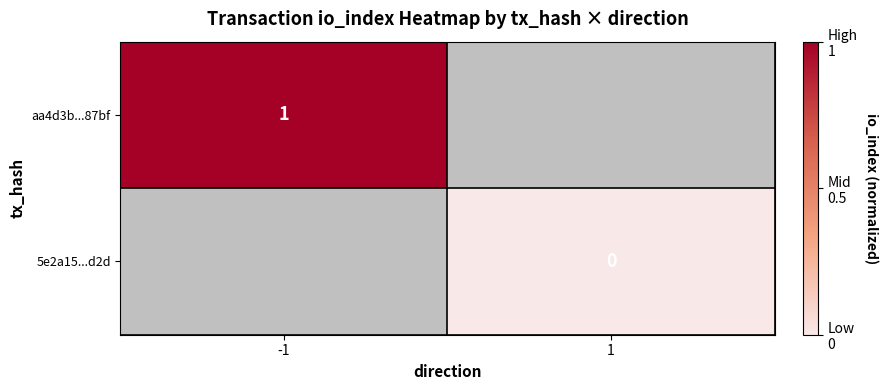

The aa4d3b...87bf series shows 0 at -1. True or false?

False